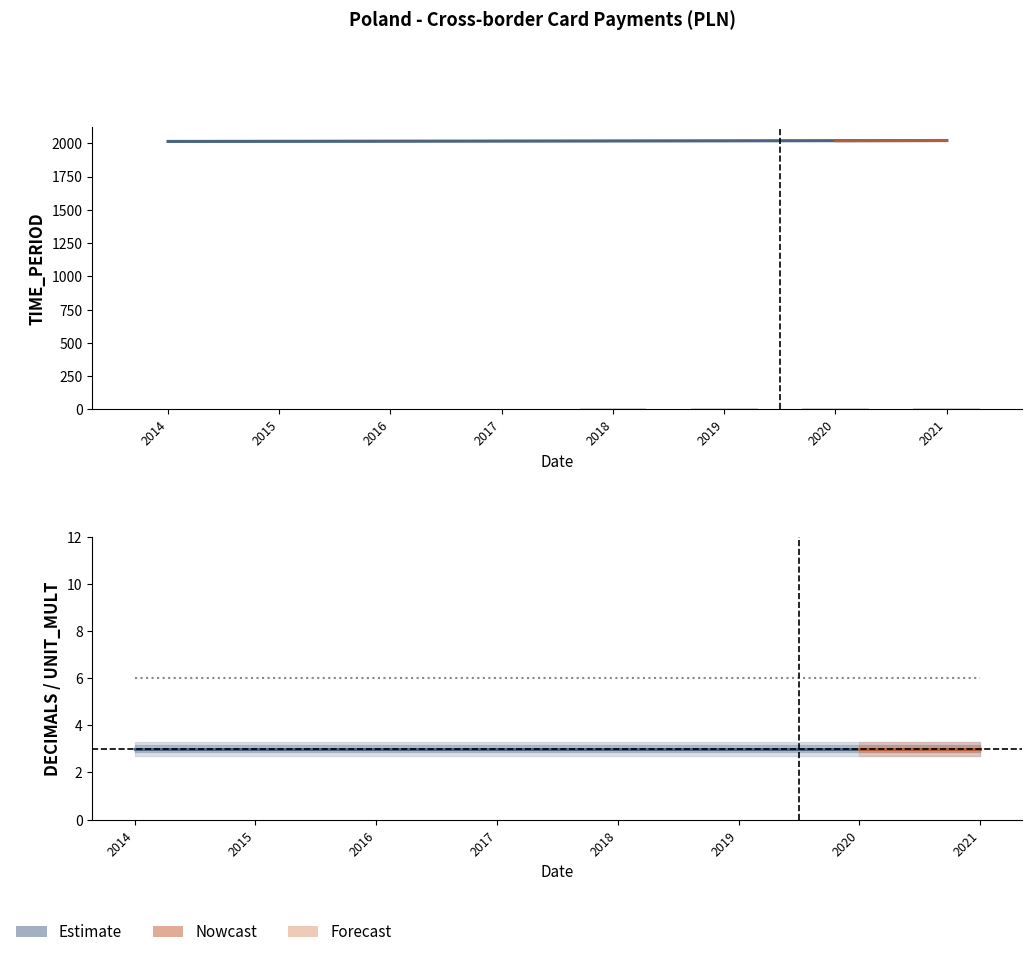

Reading left to right, extract all data points from this chart.

TIME_PERIOD: 2014=2014	2015=2015	2016=2016	2017=2017	2018=2018	2019=2019	2020=2020	2021=2021
DECIMALS: 2014=3	2015=3	2016=3	2017=3	2018=3	2019=3	2020=3	2021=3
UNIT_MULT: 2014=6	2015=6	2016=6	2017=6	2018=6	2019=6	2020=6	2021=6